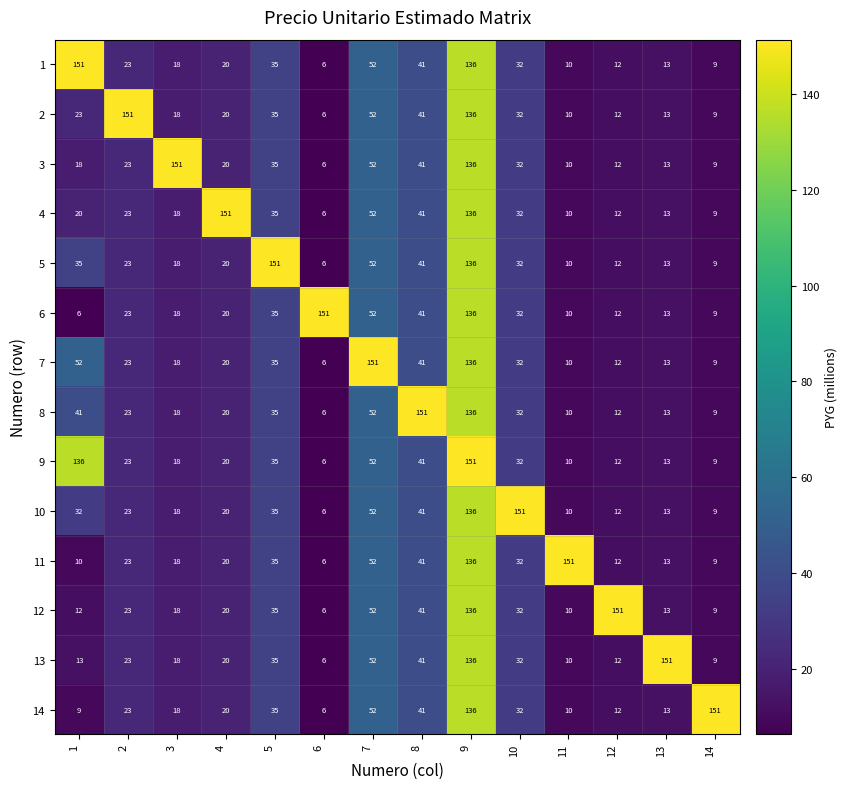

Rank the categories by 6 value from highest to lowest.

6, 9, 7, 8, 5, 10, 2, 4, 3, 13, 12, 11, 14, 1